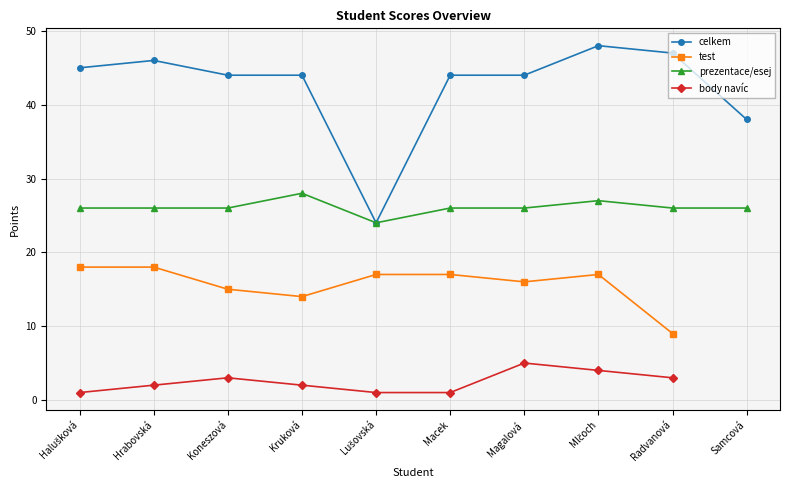

Does the chart have visible grid lines?

Yes